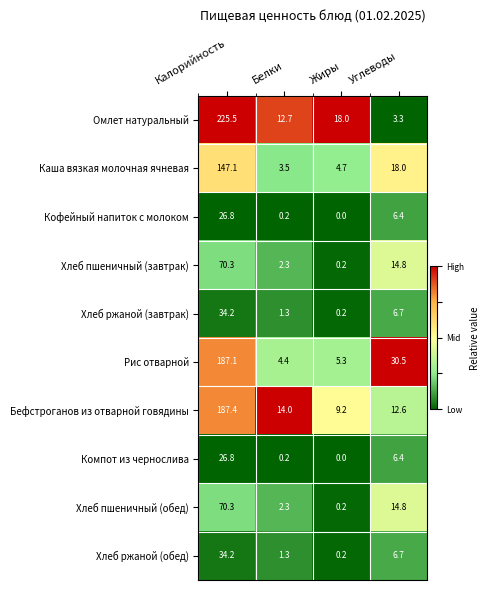

What is the difference between the highest and lowest values at Белки?

13.8